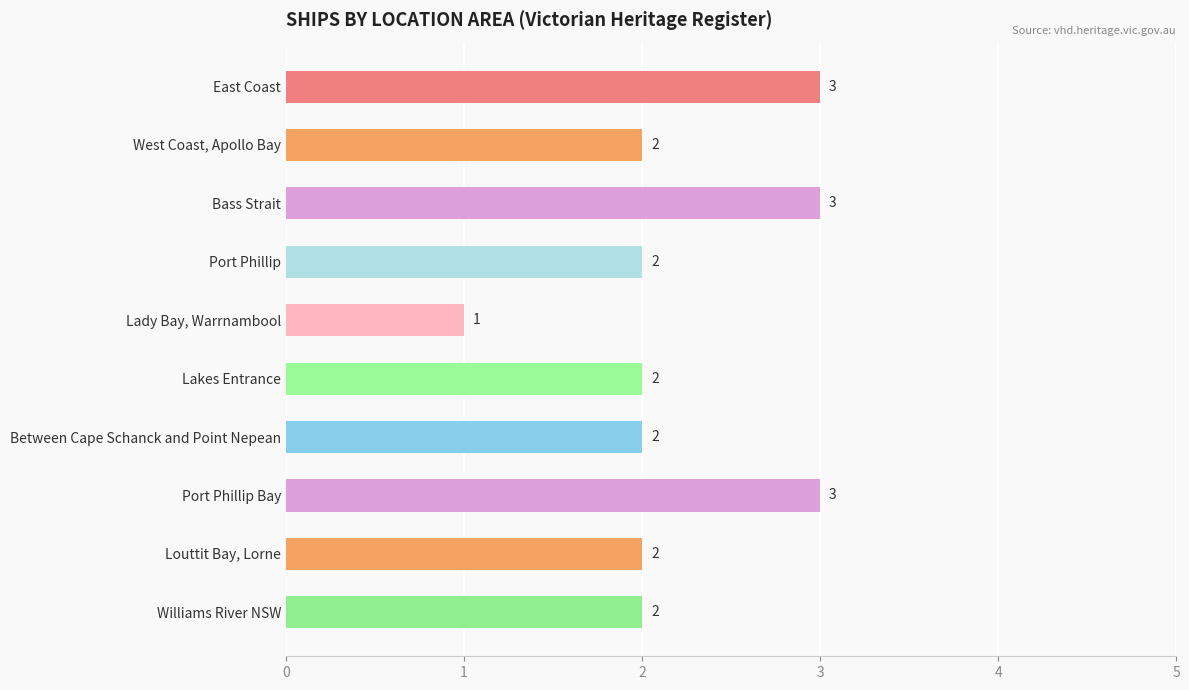

Between Bass Strait and Between Cape Schanck and Point Nepean, which is larger?

Bass Strait